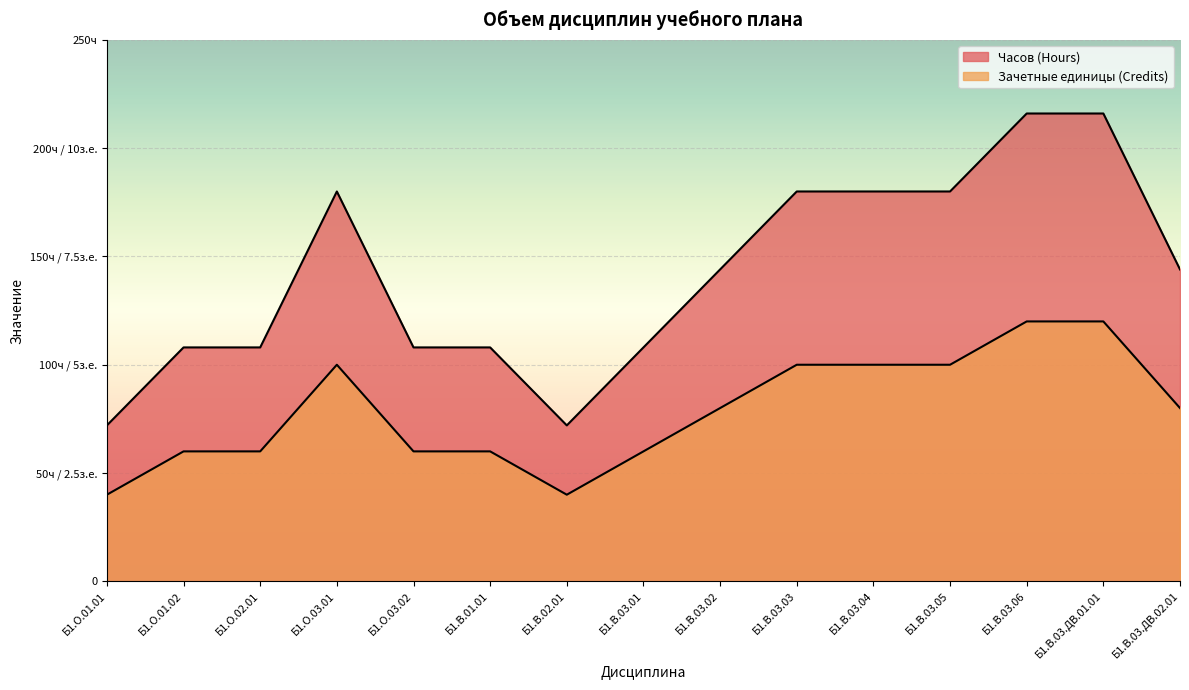

Reading left to right, transcribe all the data shown in this chart.

Часов (Hours): Б1.О.01.01=72	Б1.О.01.02=108	Б1.О.02.01=108	Б1.О.03.01=180	Б1.О.03.02=108	Б1.В.01.01=108	Б1.В.02.01=72	Б1.В.03.01=108	Б1.В.03.02=144	Б1.В.03.03=180	Б1.В.03.04=180	Б1.В.03.05=180	Б1.В.03.06=216	Б1.В.03.ДВ.01.01=216	Б1.В.03.ДВ.02.01=144
Зачетные единицы (Credits): Б1.О.01.01=40	Б1.О.01.02=60	Б1.О.02.01=60	Б1.О.03.01=100	Б1.О.03.02=60	Б1.В.01.01=60	Б1.В.02.01=40	Б1.В.03.01=60	Б1.В.03.02=80	Б1.В.03.03=100	Б1.В.03.04=100	Б1.В.03.05=100	Б1.В.03.06=120	Б1.В.03.ДВ.01.01=120	Б1.В.03.ДВ.02.01=80